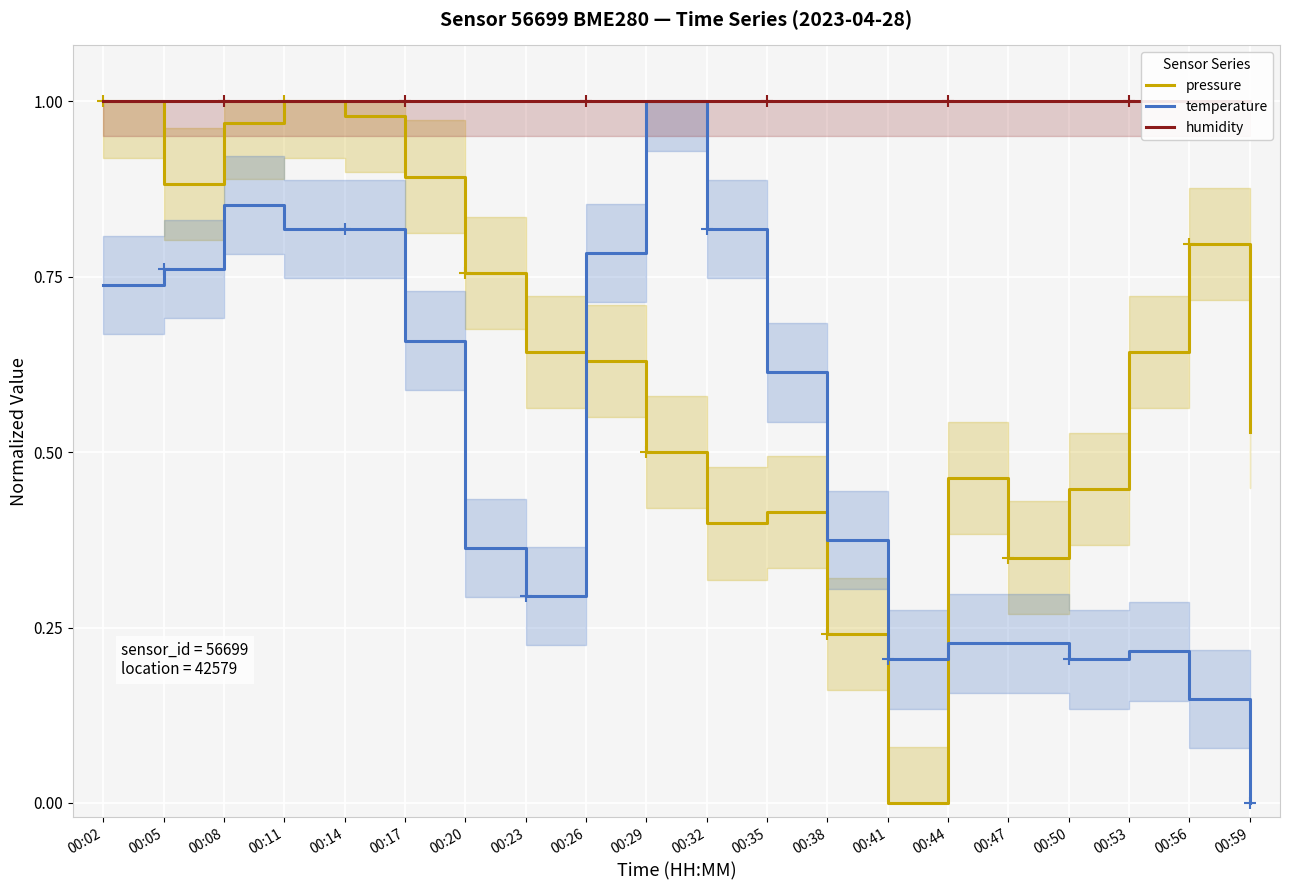

What is the minimum value for humidity?

1.0